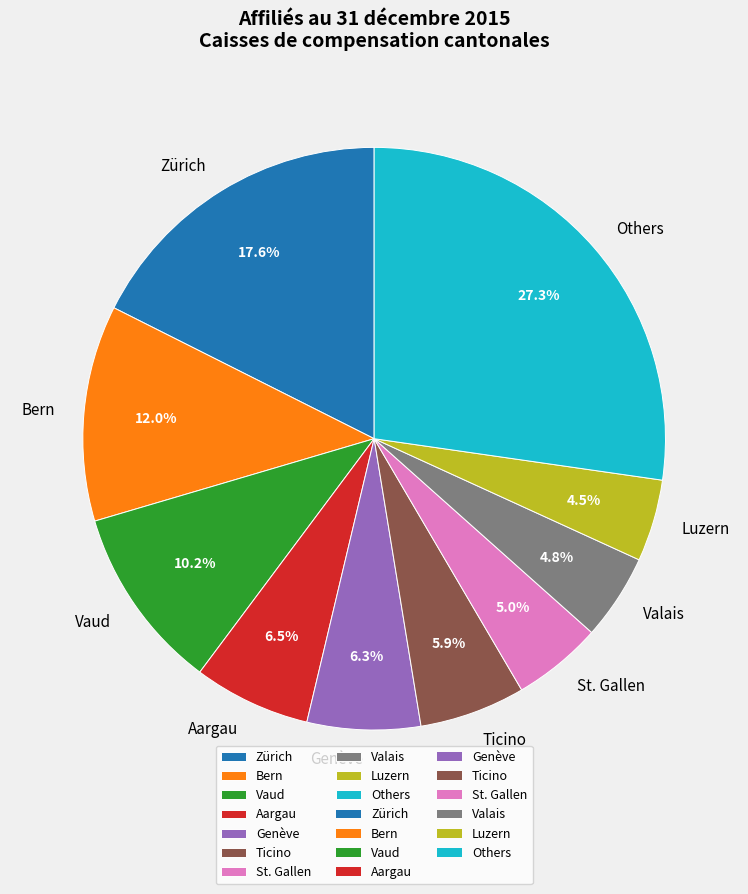

What percentage is NOT represented by Others?

72.7%